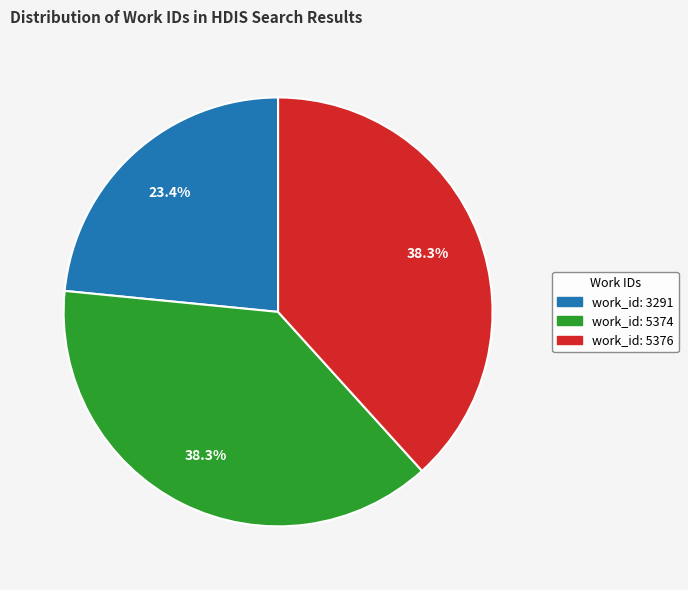

To the nearest percent, what is the combined percentage of work_id: 3291 and work_id: 5376?

62%